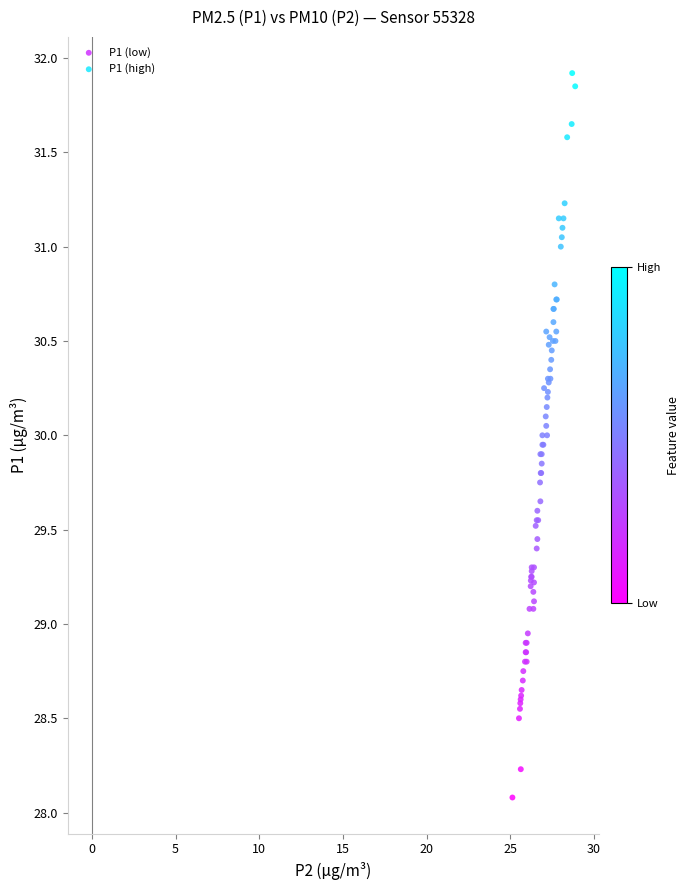

Which series contains the highest Y value?

P1 (high)